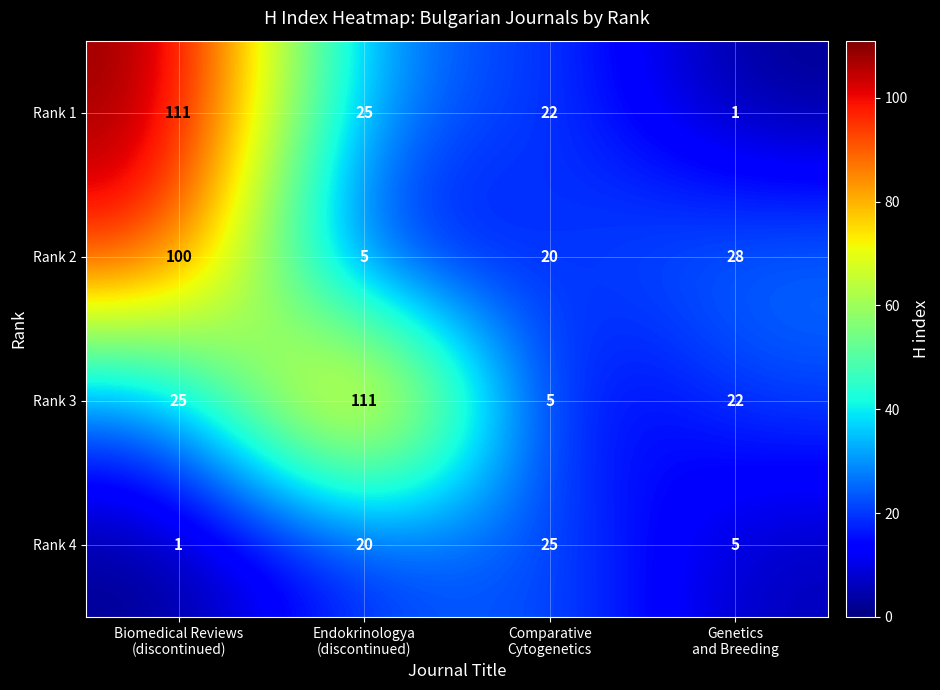

Reading left to right, transcribe all the data shown in this chart.

Rank 1: 111	25	22	1
Rank 2: 100	5	20	28
Rank 3: 25	111	5	22
Rank 4: 1	20	25	5